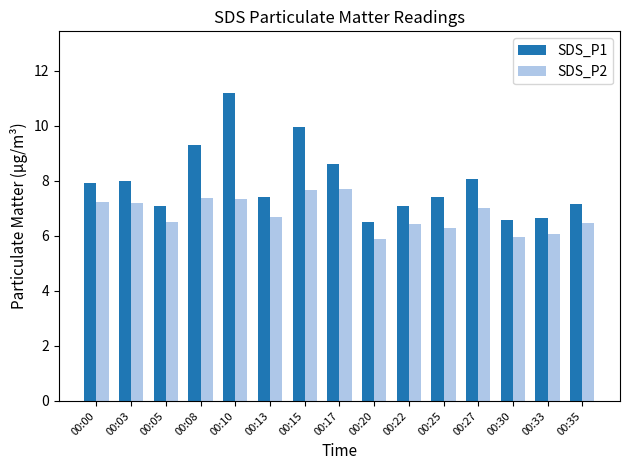

List the series in order of their peak value, lowest first.

SDS_P2, SDS_P1